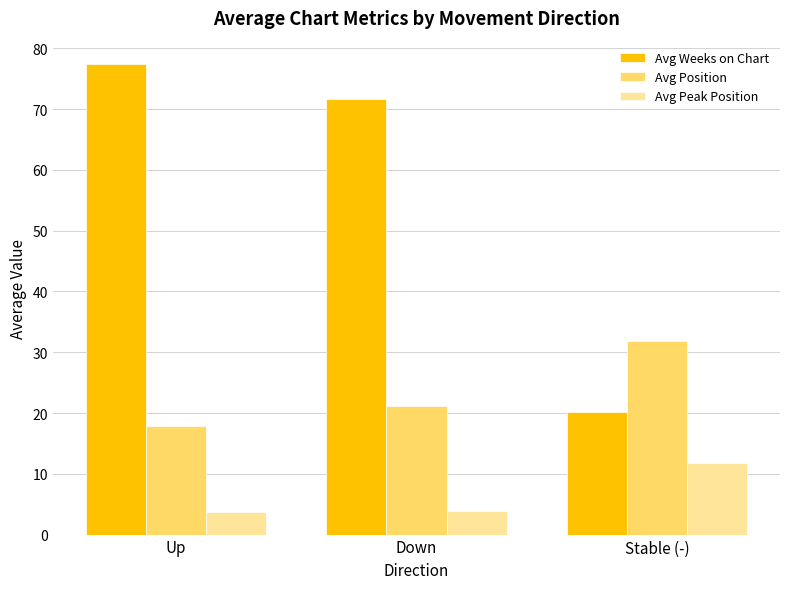

How many series are shown in this chart?

3